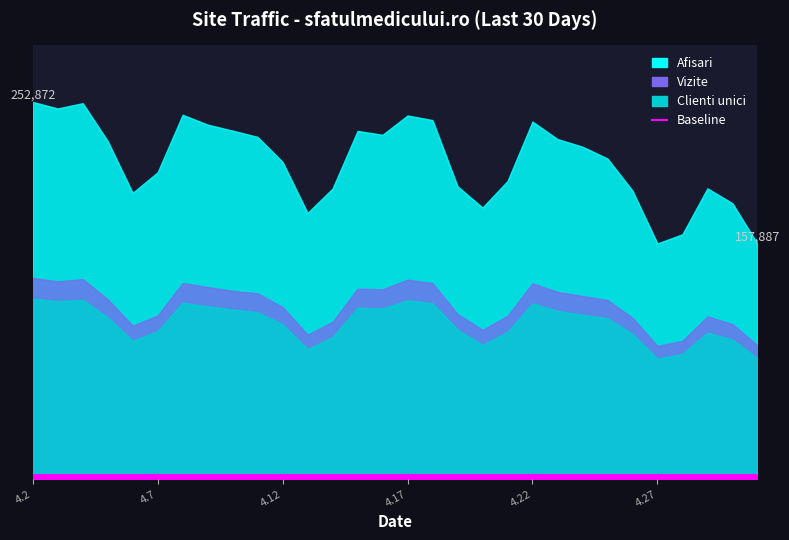

What is the label of the 18th point from the right?

2024.4.14